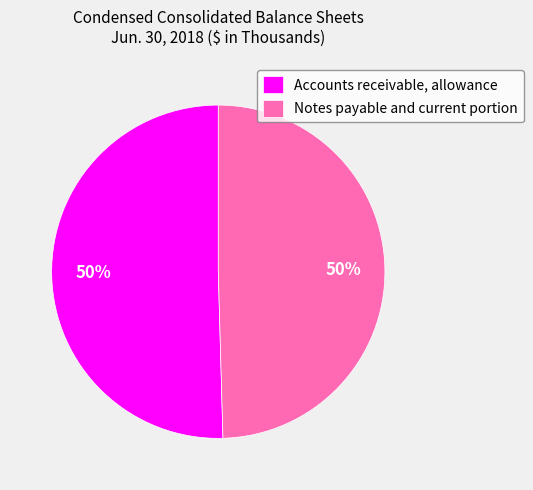

To the nearest percent, what is the average slice percentage?

50%